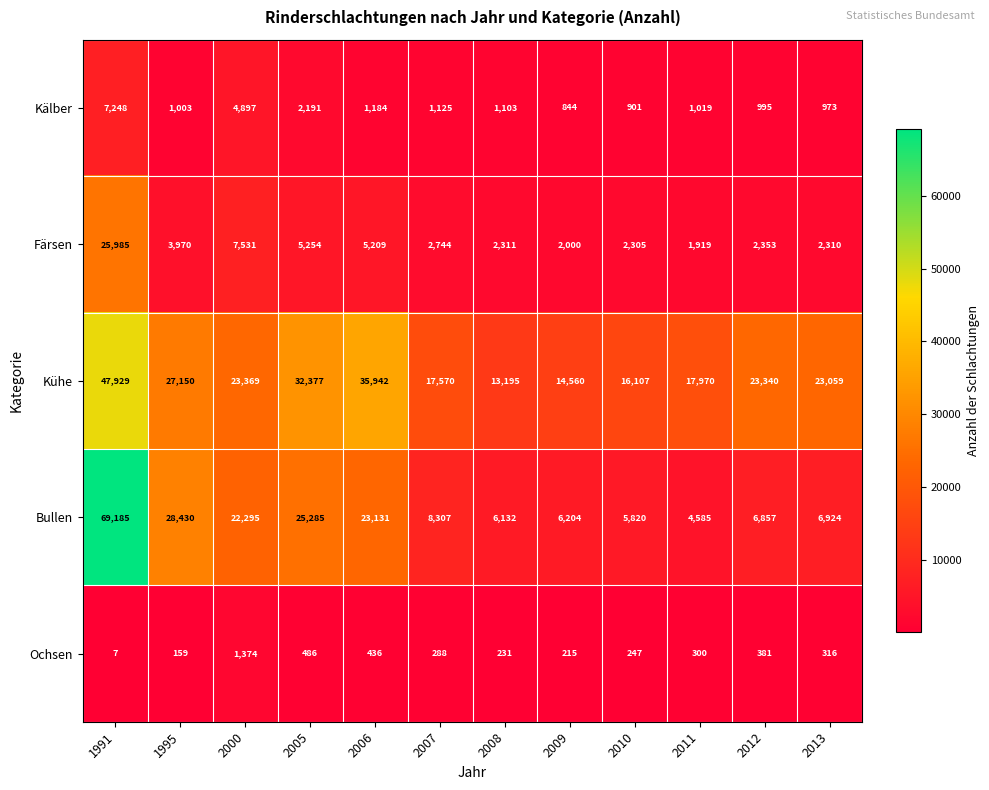

Count the number of categories in the chart.

12